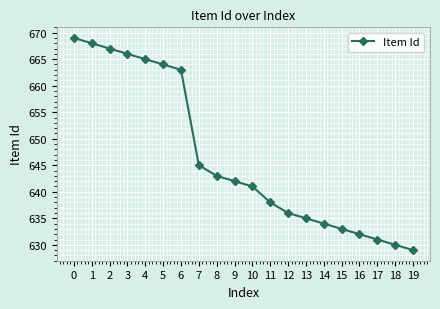

The chart shows a value of 193 at 5. True or false?

False